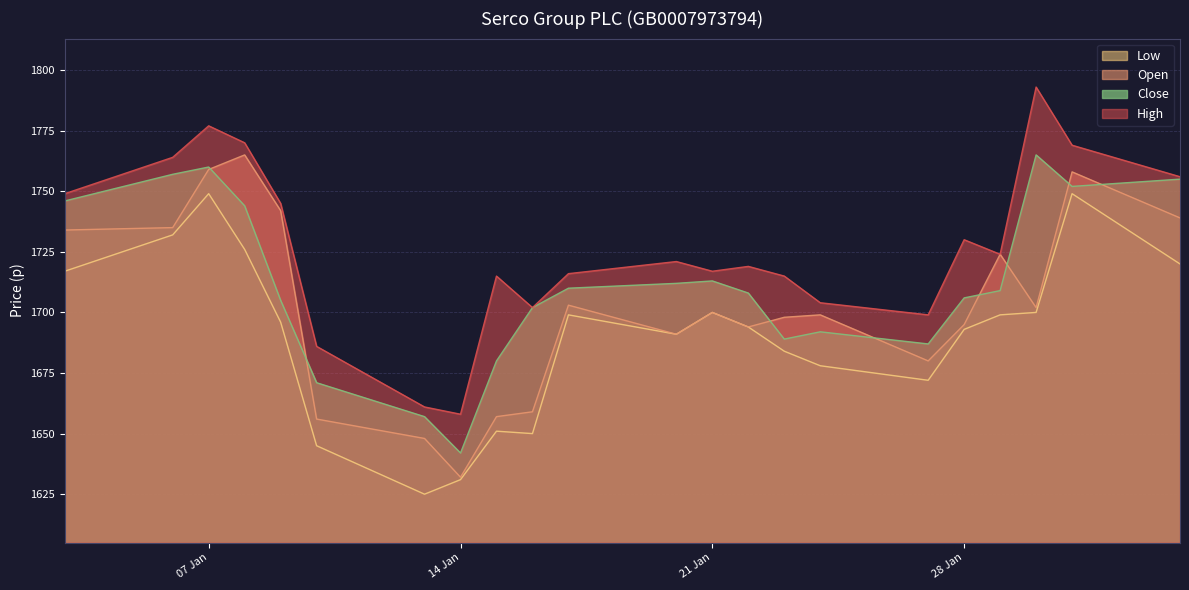

What is the greatest value displayed?

1793